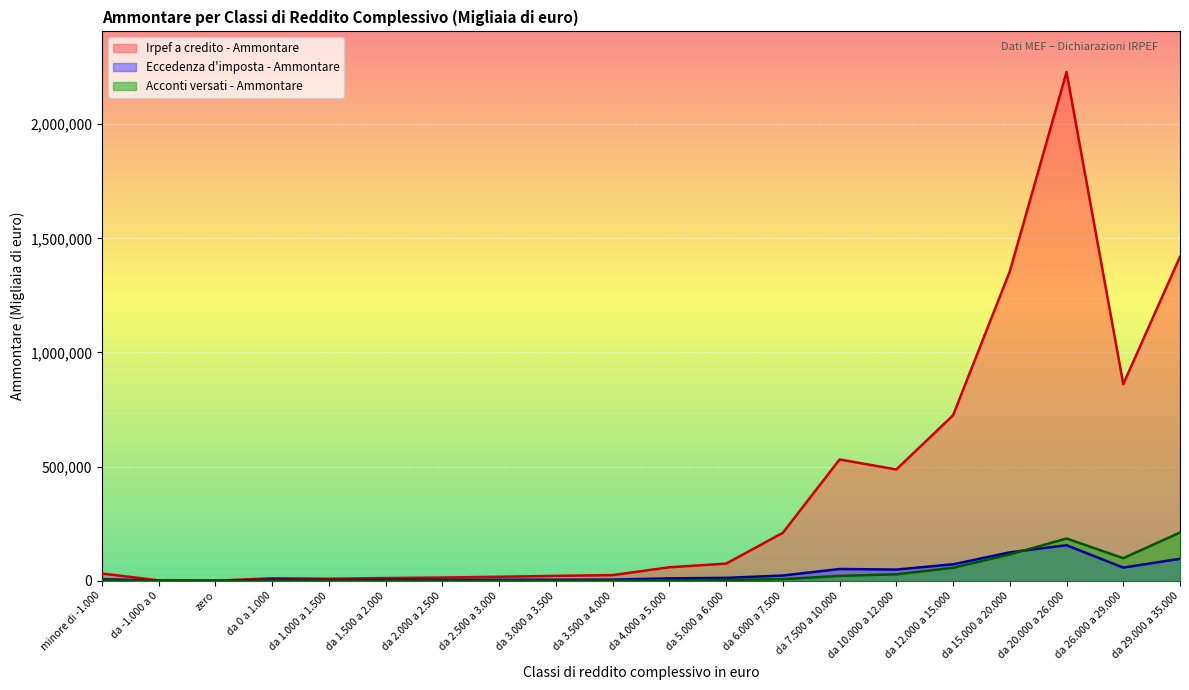

Between da 12.000 a 15.000 and da 10.000 a 12.000, which is larger?

da 12.000 a 15.000